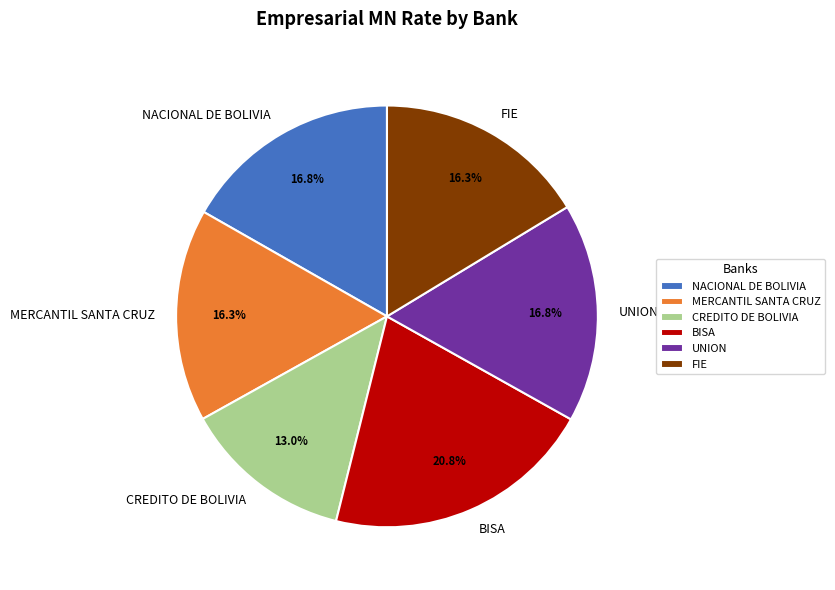

What is the largest slice in the pie chart?

BISA